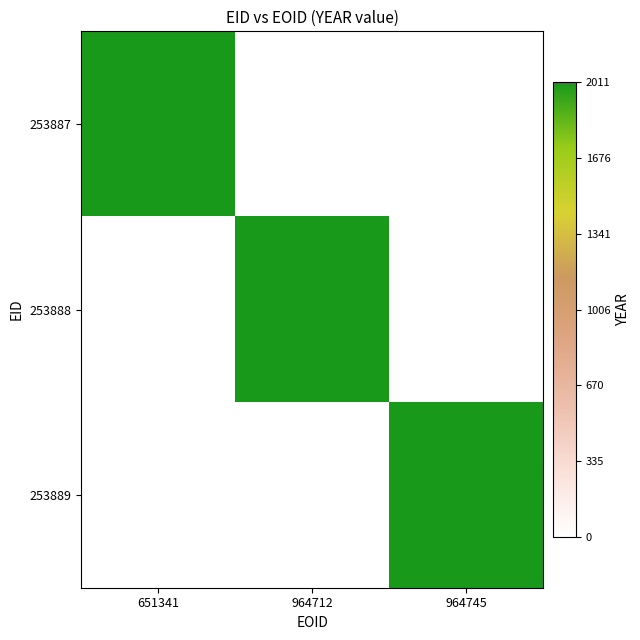

Reading right to left, extract all data points from this chart.

253887: 964745=0	964712=0	651341=2011
253888: 964745=0	964712=2011	651341=0
253889: 964745=2011	964712=0	651341=0